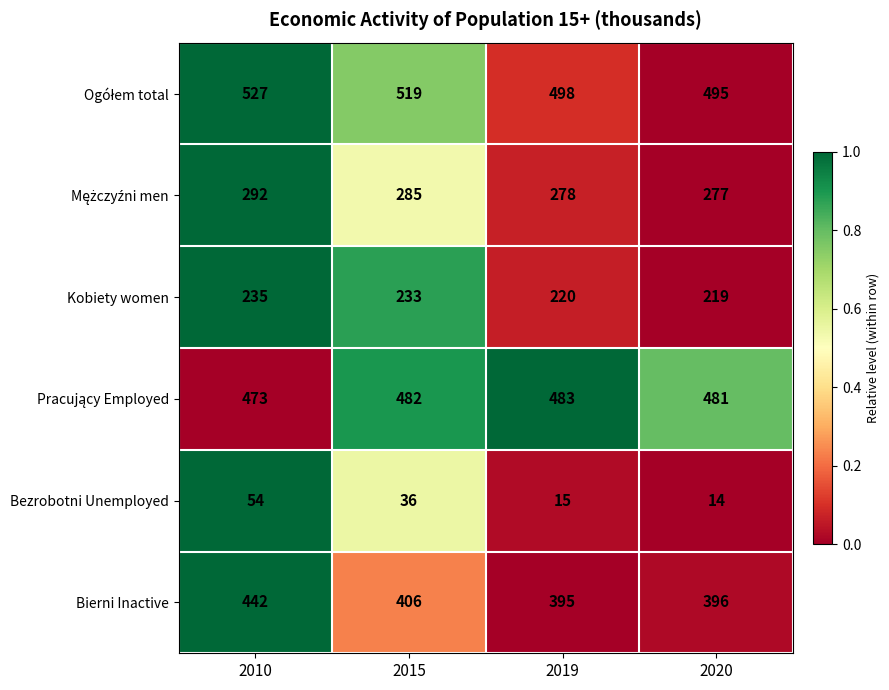

Rank the categories by Bezrobotni Unemployed value from lowest to highest.

2020, 2019, 2015, 2010